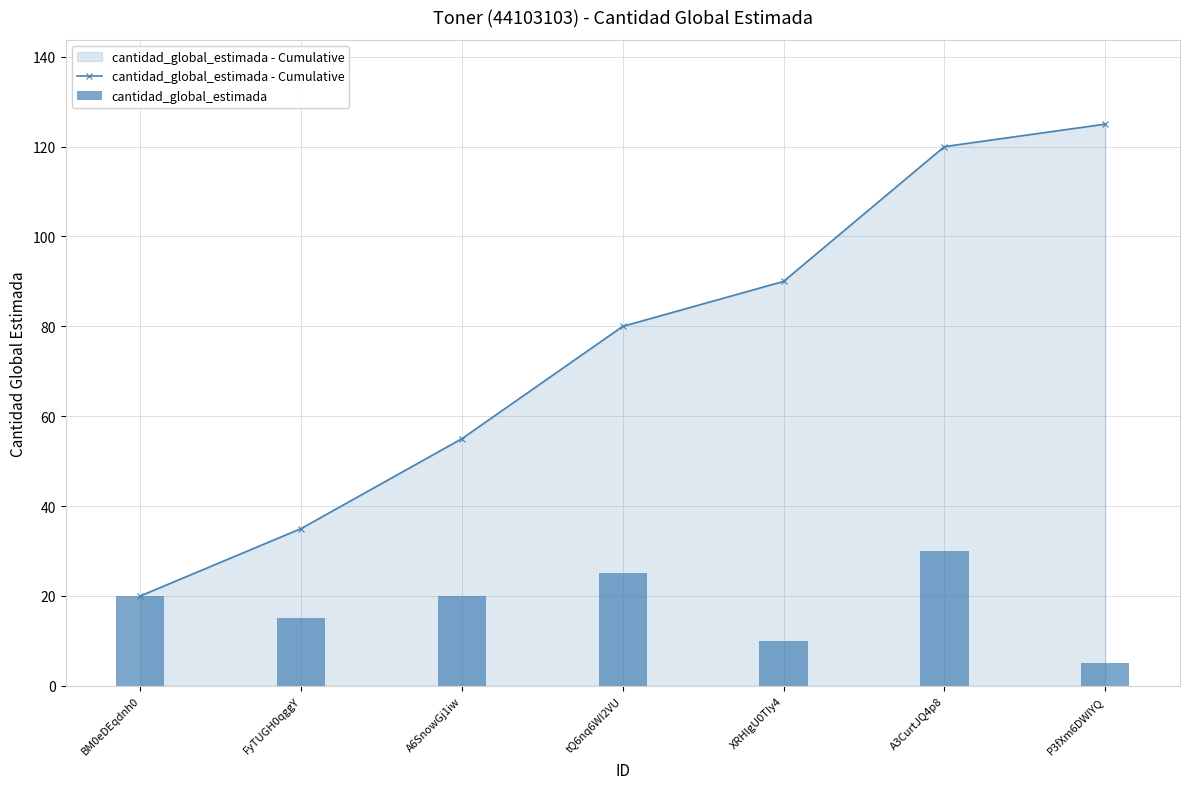

Which series has the largest range (max minus min)?

cantidad_global_estimada - Cumulative